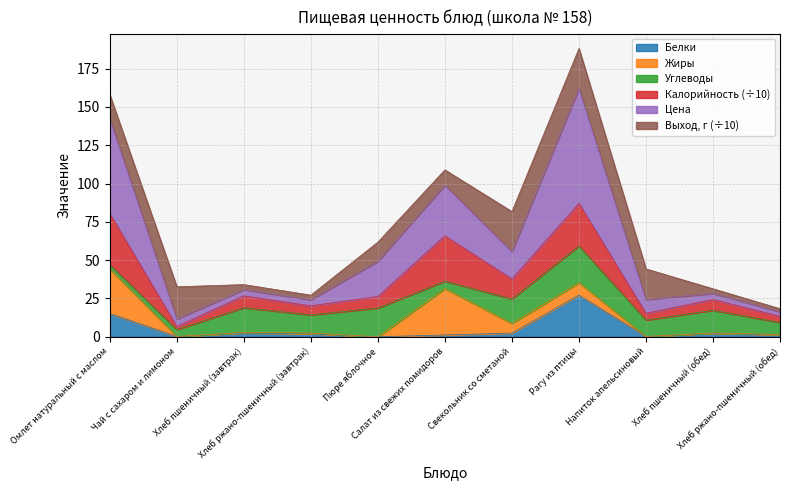

What is the value of the Белки point at the 3rd from the left?

2.5